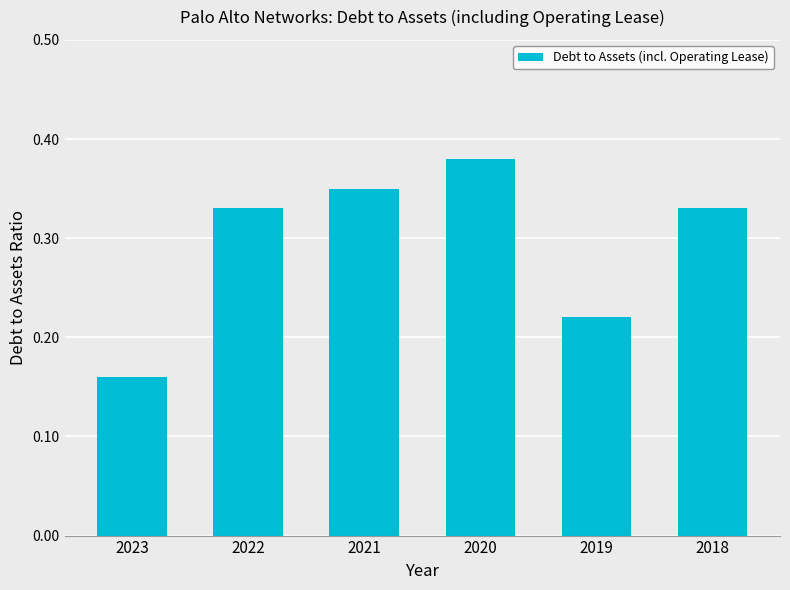

Is it true that the value at 2020 is 0.1?

False